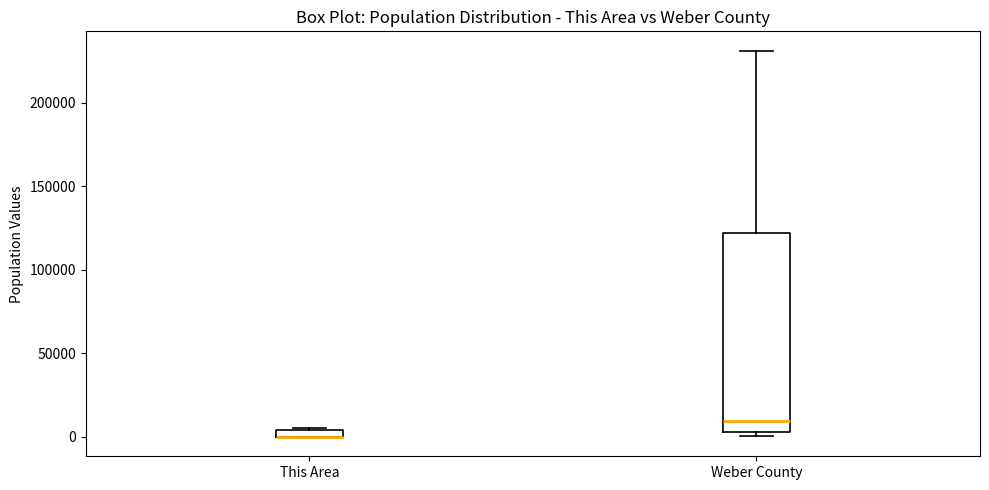

Where is the lower edge of the box for This Area on the y-axis? The values are not printed on the chart, so give them approximately, as read against the axis.

0